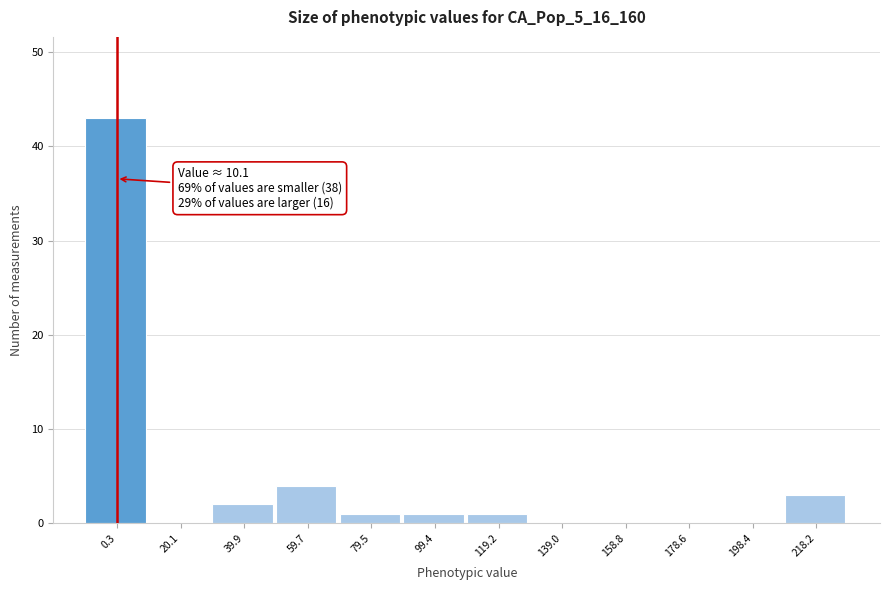

Reading left to right, extract all data points from this chart.

0.3=43	20.1=0	39.9=2	59.7=4	79.5=1	99.4=1	119.2=1	139.0=0	158.8=0	178.6=0	198.4=0	218.2=3